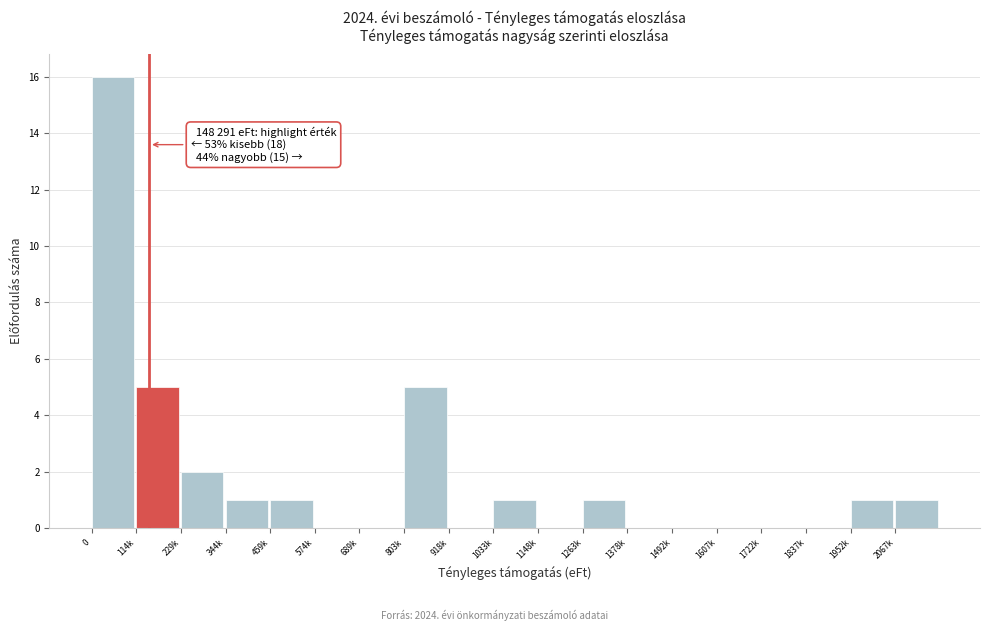

Reading right to left, extract all data points from this chart.

2067k=1	1952k=1	1837k=0	1722k=0	1607k=0	1492k=0	1378k=0	1263k=1	1148k=0	1033k=1	918k=0	803k=5	689k=0	574k=0	459k=1	344k=1	229k=2	114k=5	0=16